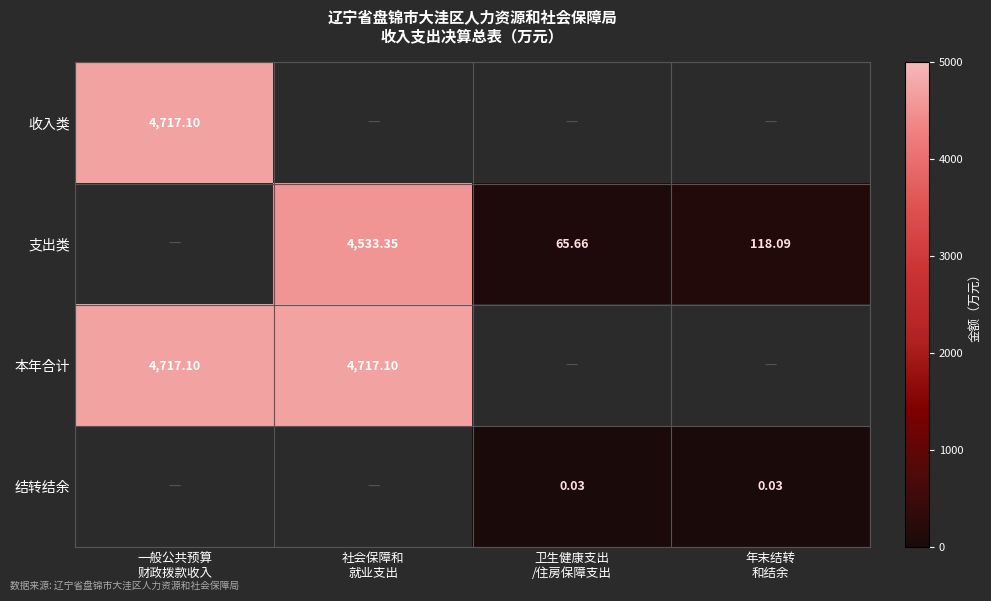

Is it true that 支出类 equals 165.5 at 年末结转 和结余?

False